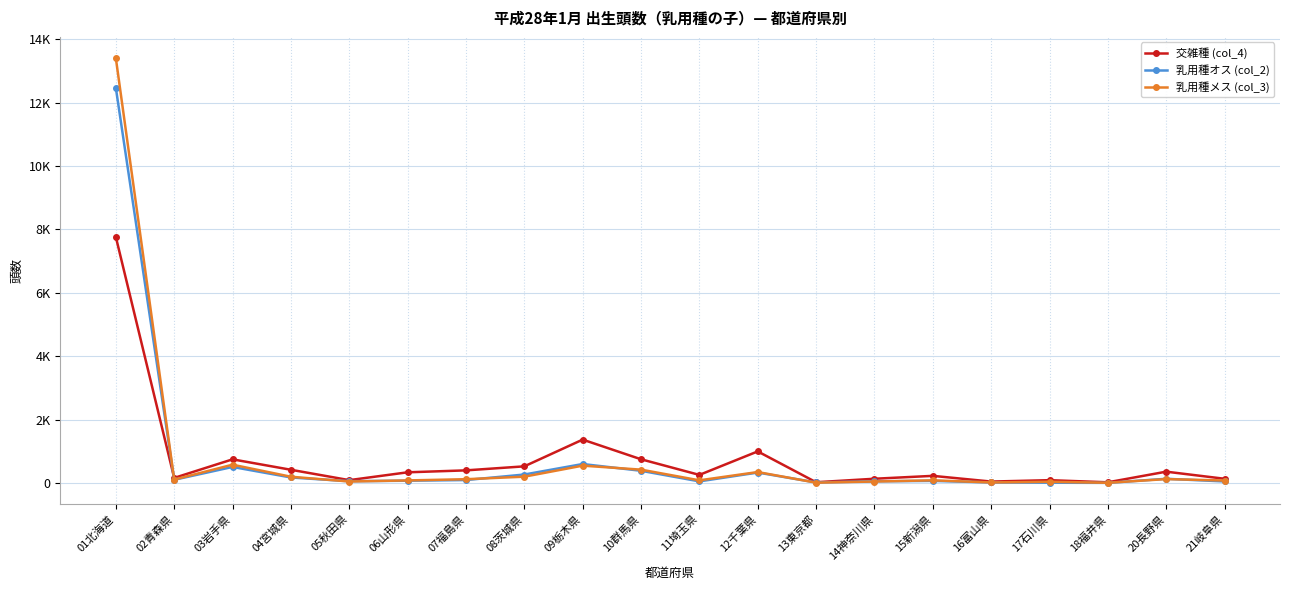

At which category is the sum across all series the highest?

01北海道